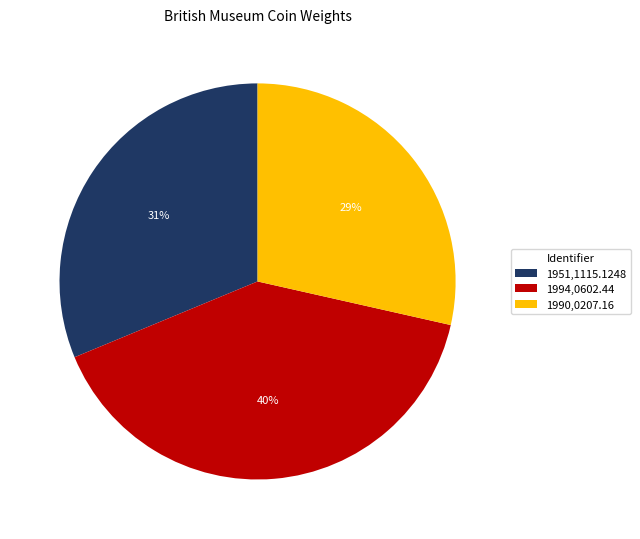

Rank the categories by value from lowest to highest.

1990,0207.16, 1951,1115.1248, 1994,0602.44